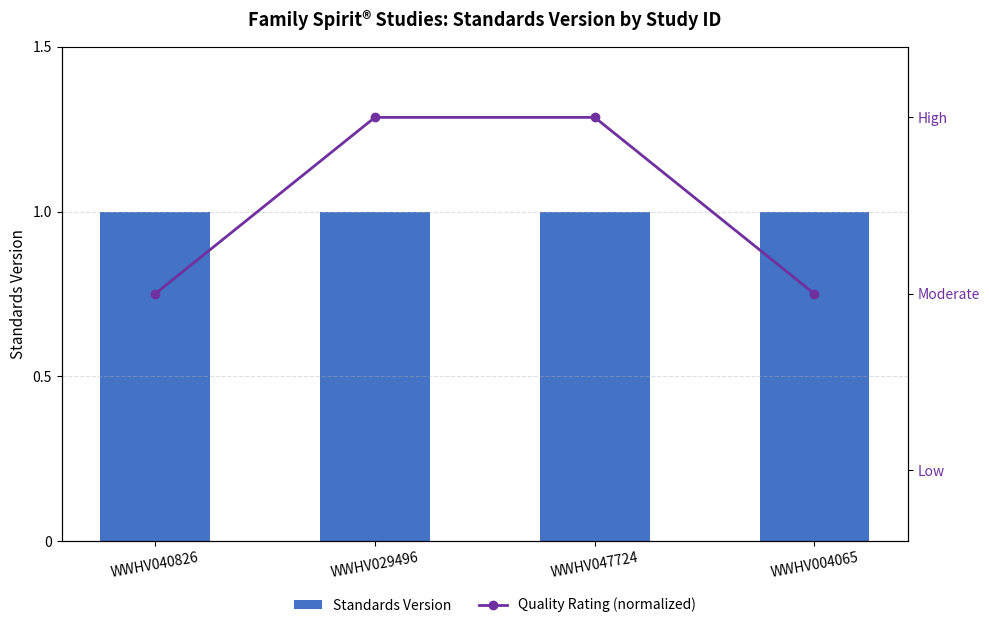

What is the spread (max minus min) of values at WWHV004065?

0.2